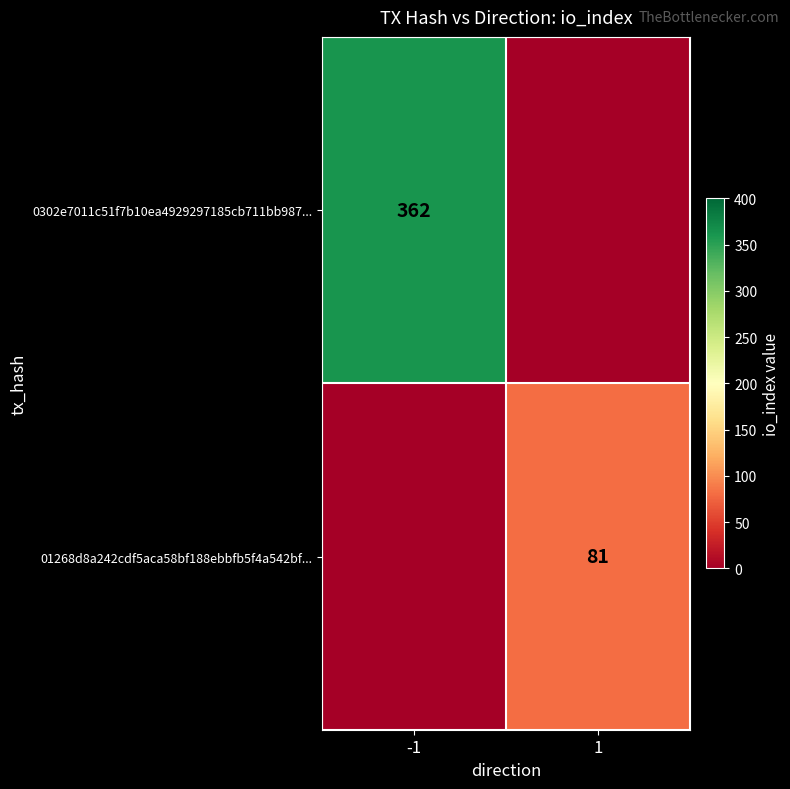

The 0302e7011c51f7b10ea4929297185cb711bb987... series shows 362 at -1. True or false?

True